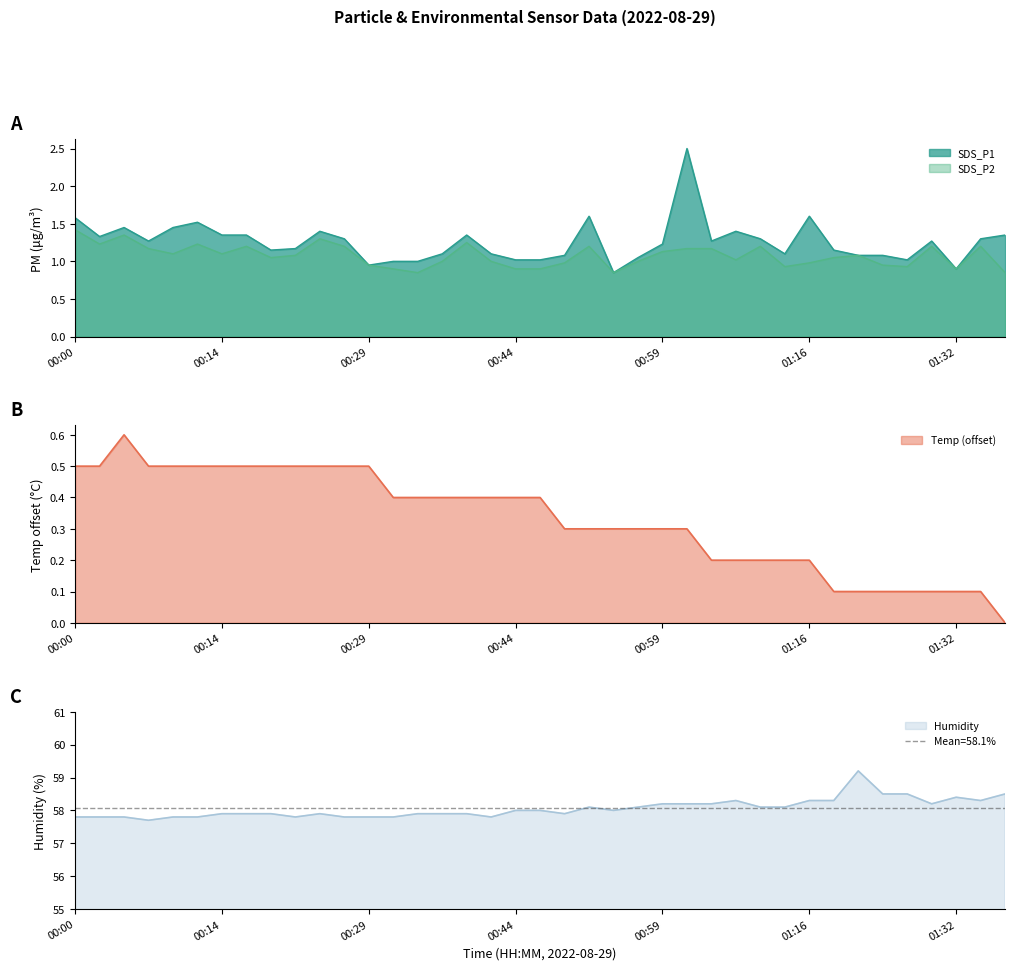

True or false: SDS_P2 has more than 2 points higher than both neighbors.

True